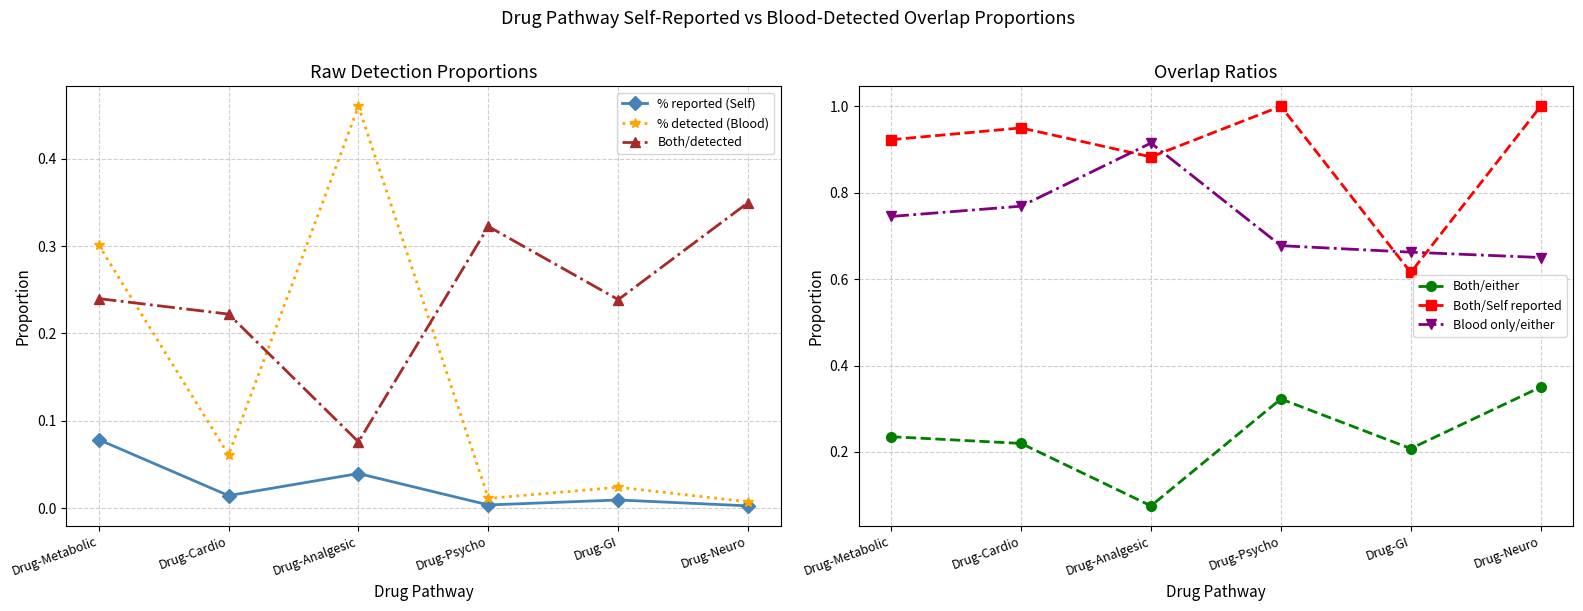

The value of Blood only/either at Drug-GI is 1.0. True or false?

False